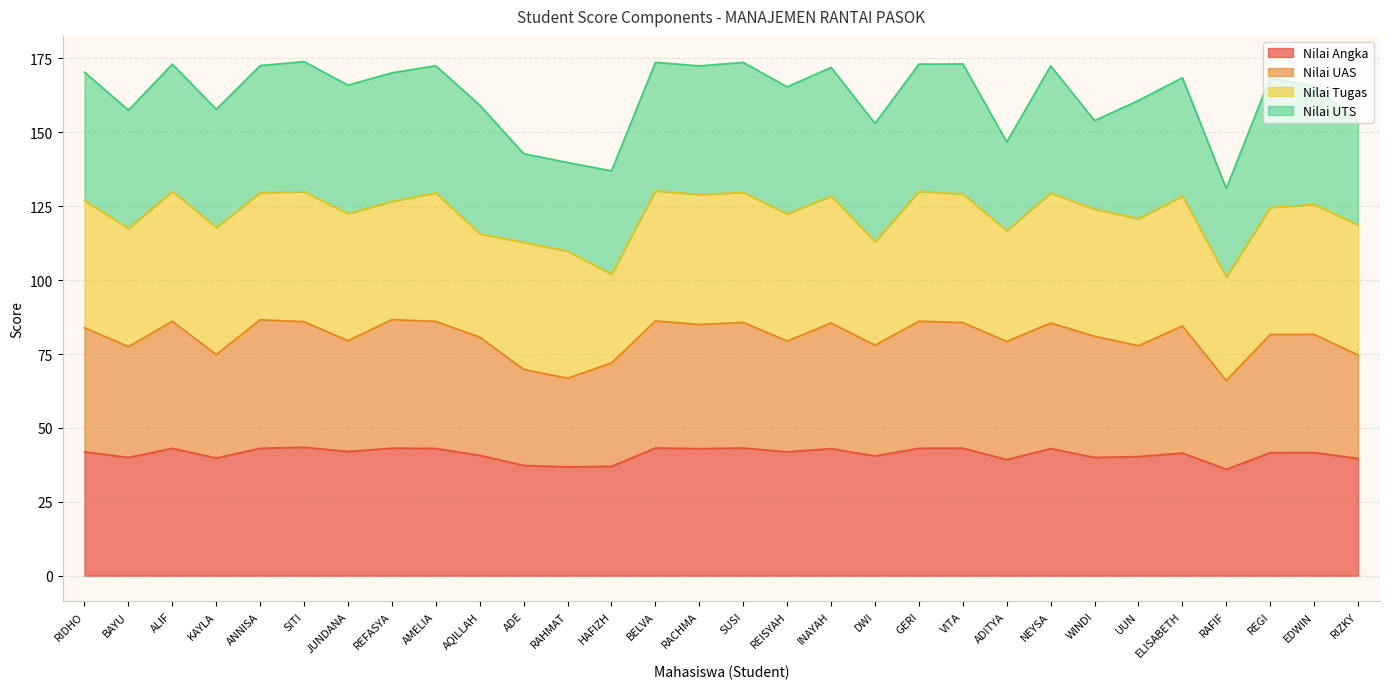

True or false: Nilai UAS and Nilai Angka intersect in this chart.

False